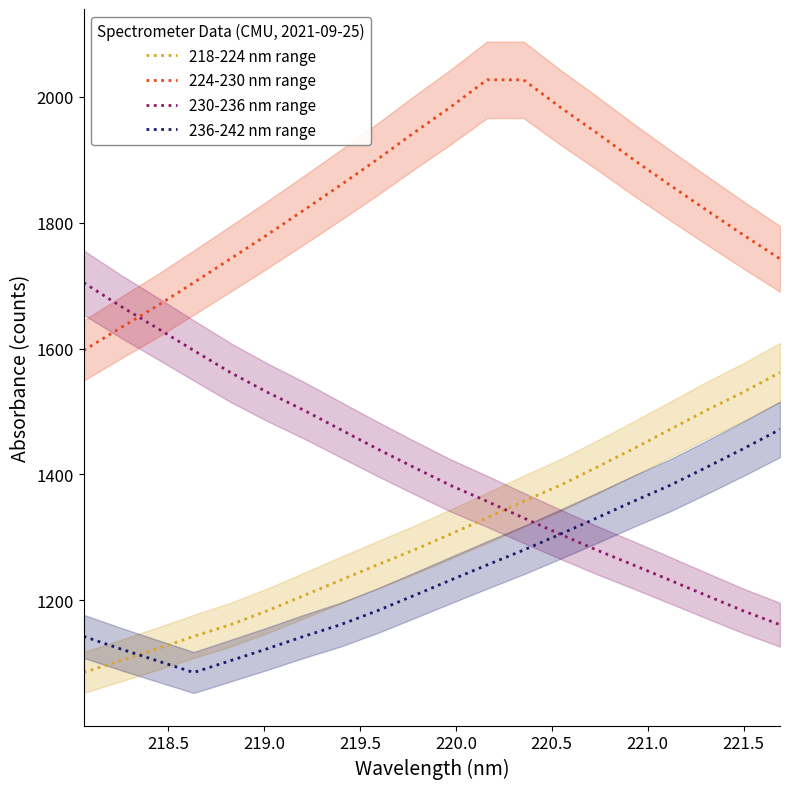

What is the minimum value for 224-230 nm range?

1597.0